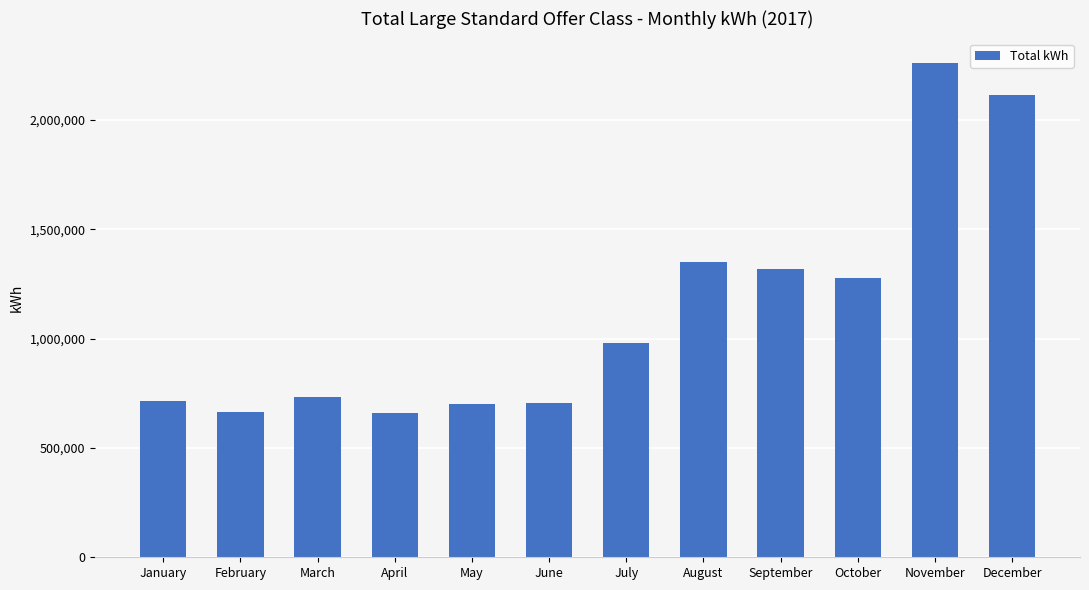

The chart shows a value of 701414 at May. True or false?

True